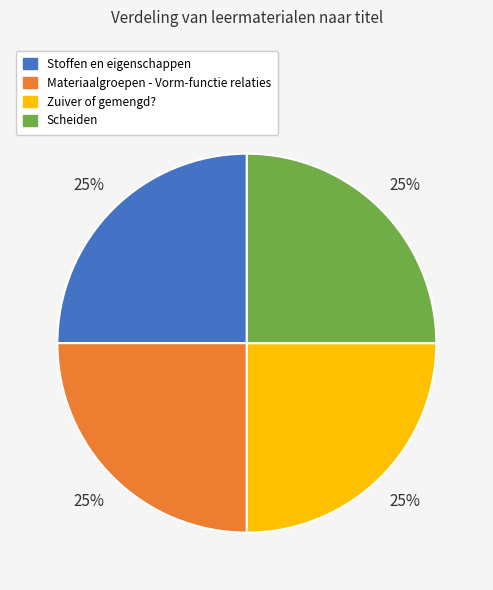

How many segments does this pie chart have?

4